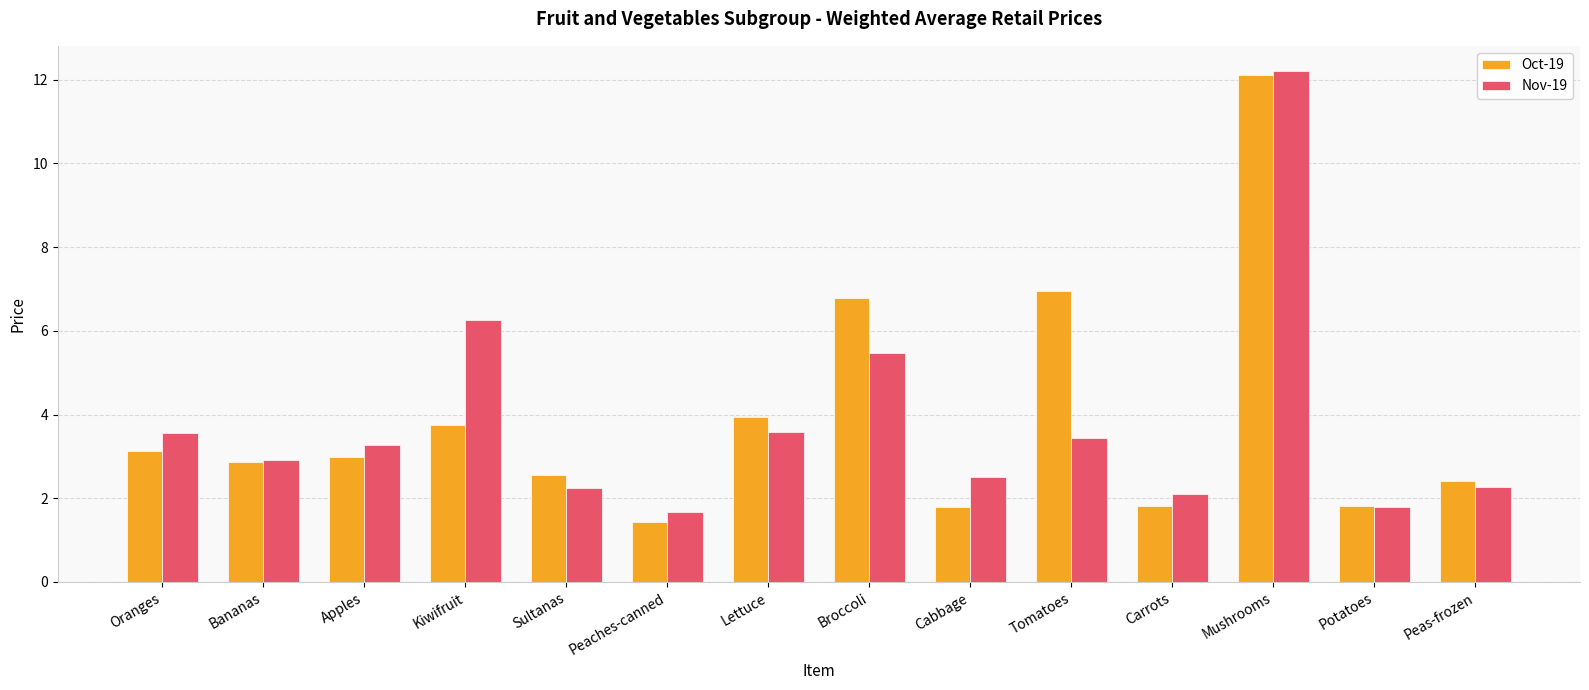

Where does the Nov-19 series first go above 3?

Oranges